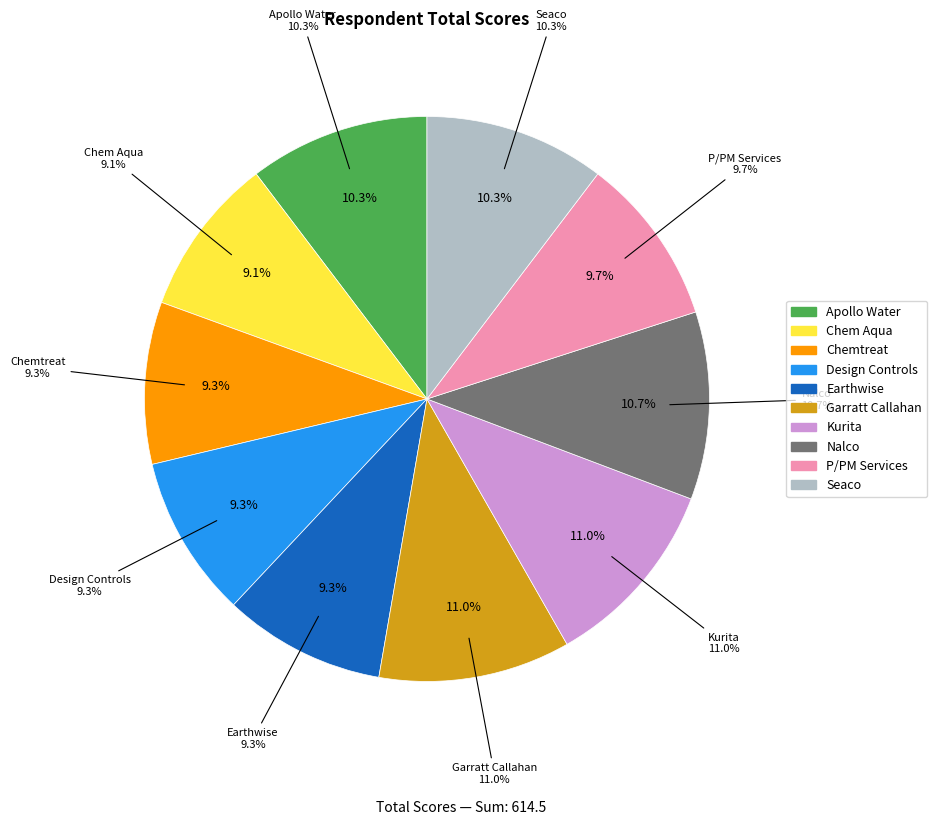

To the nearest percent, what is the combined percentage of P/PM Services and Chem Aqua?

19%